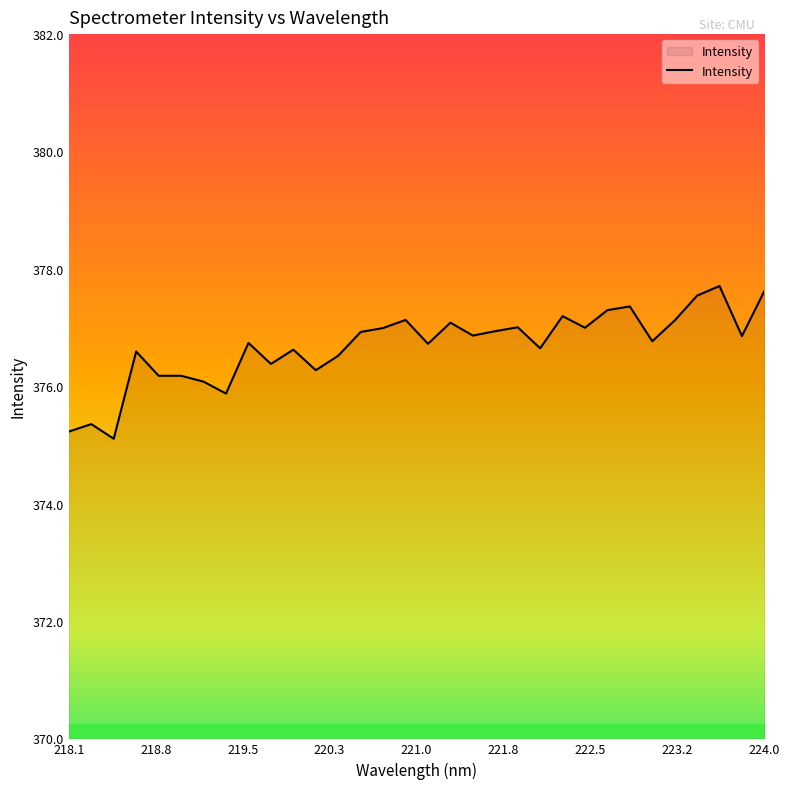

What is the smallest value displayed?

375.1